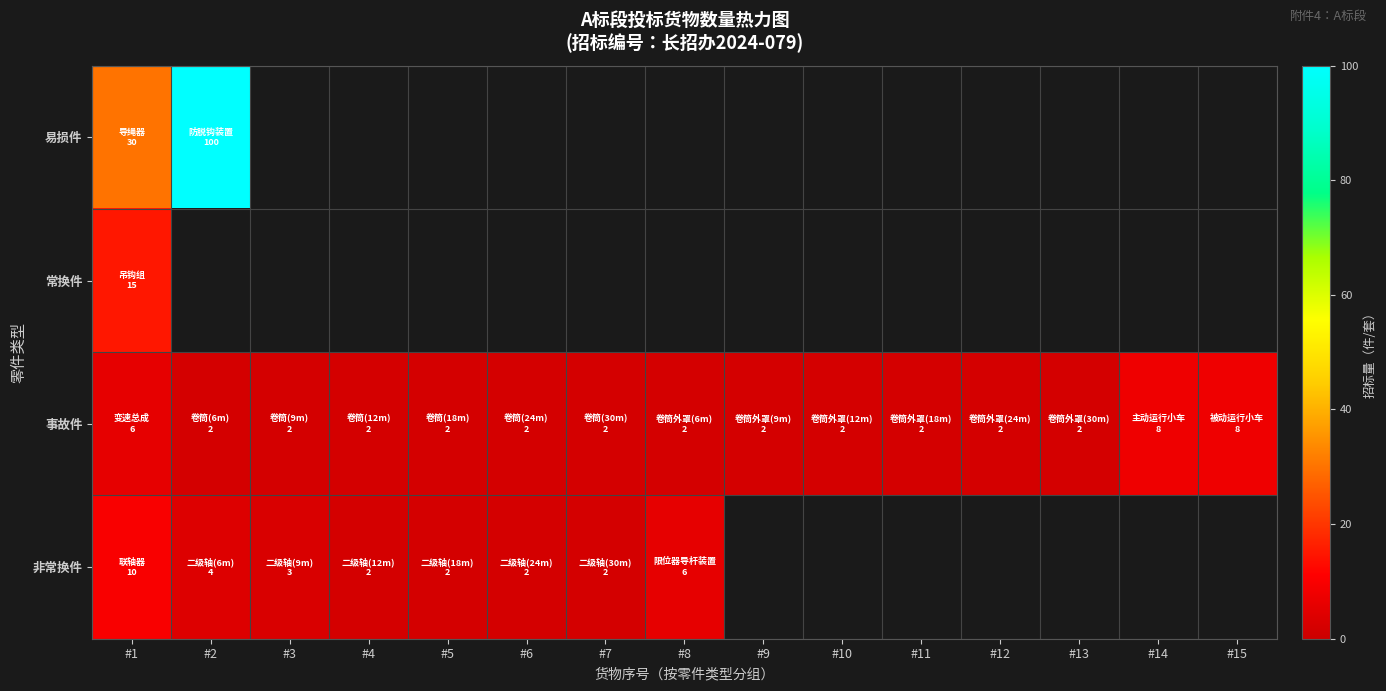

Rank the series by their maximum value, from highest to lowest.

易损件, 常换件, 非常换件, 事故件